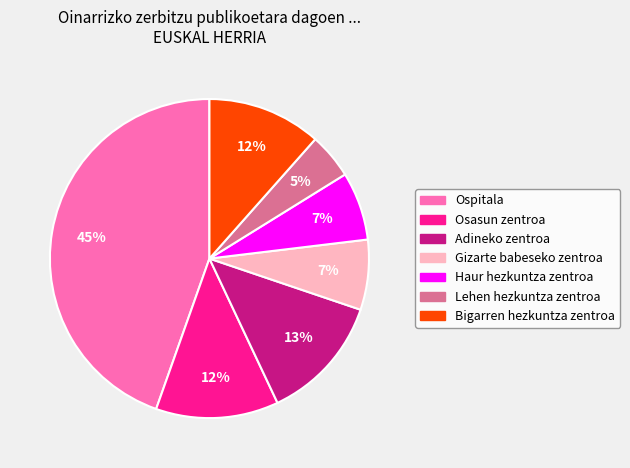

How many slices are in this pie chart?

7